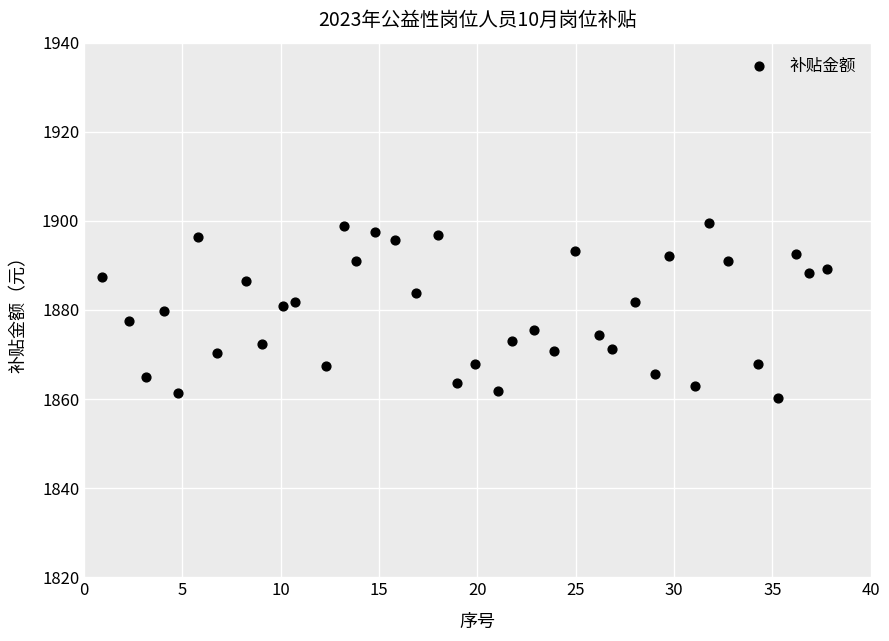

What is the range of X values (max minus min)?

36.8